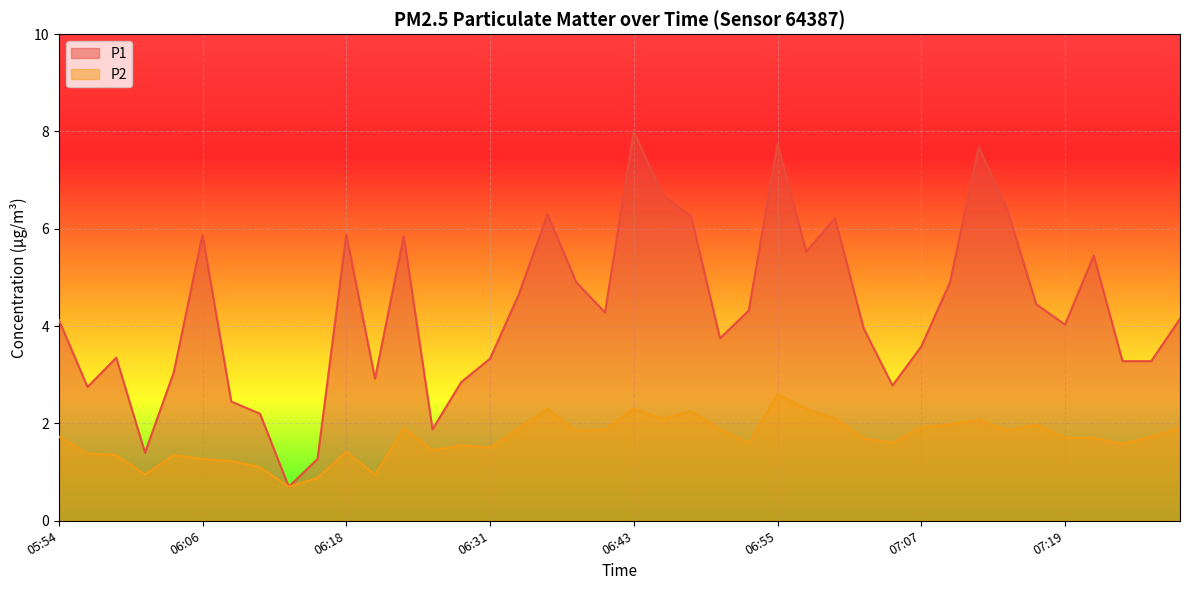

True or false: P1 and P2 cross at least once.

False